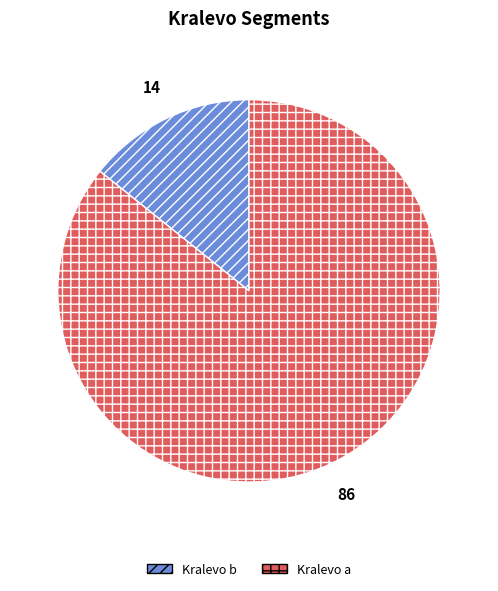

Combined, do Kralevo b and Kralevo a account for over 50%?

Yes